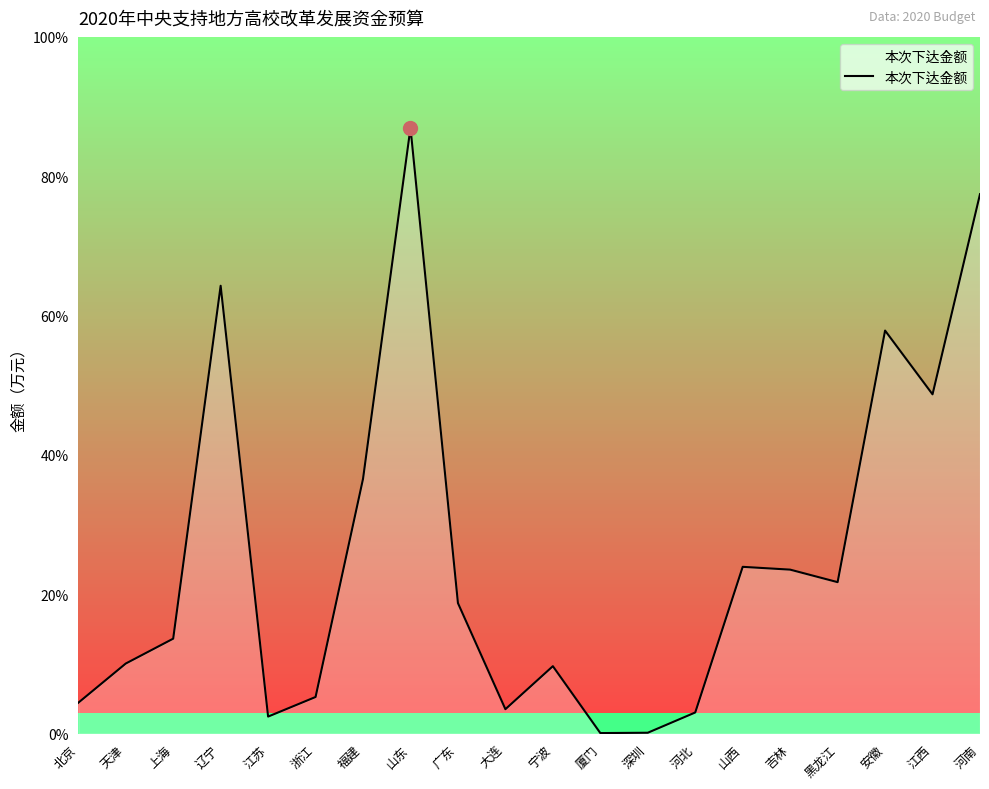

What is the value of the 4th point from the left?

27180